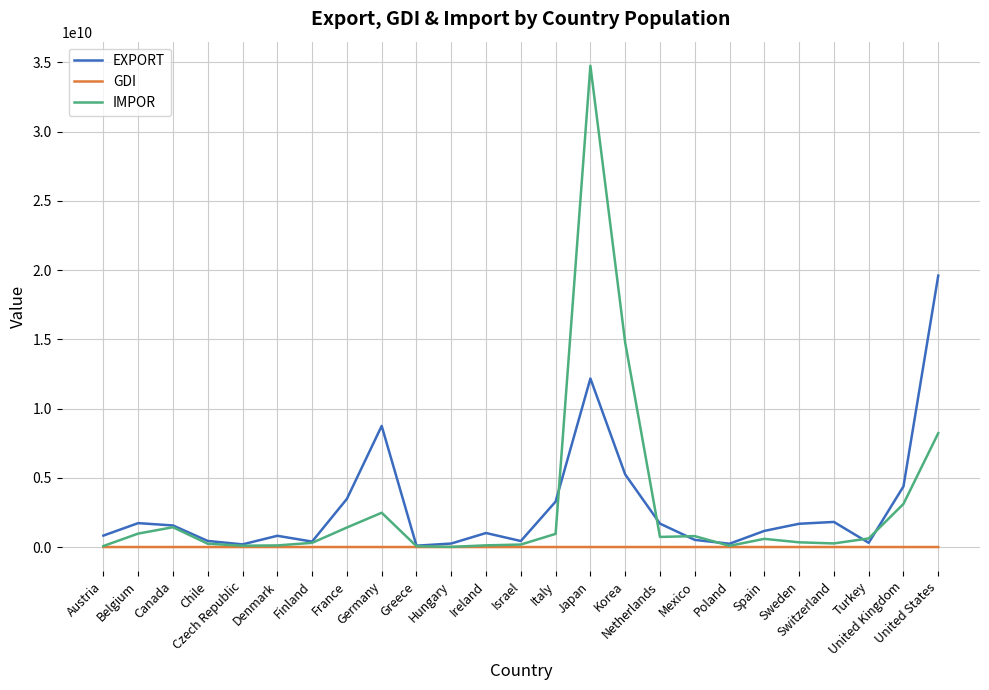

List the series in order of their peak value, highest first.

IMPOR, EXPORT, GDI